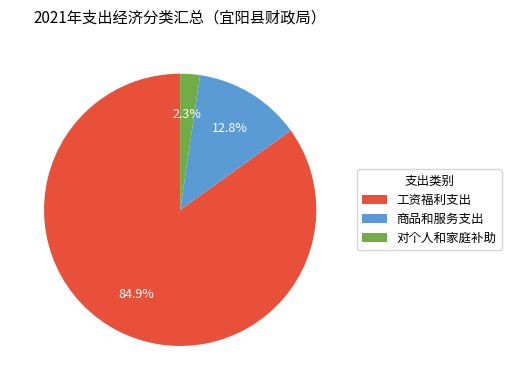

How many slices are in this pie chart?

3